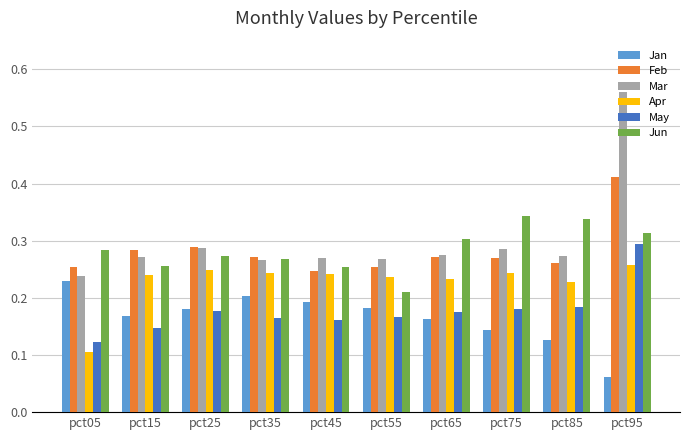

List the series in order of their peak value, highest first.

Mar, Feb, Jun, May, Apr, Jan